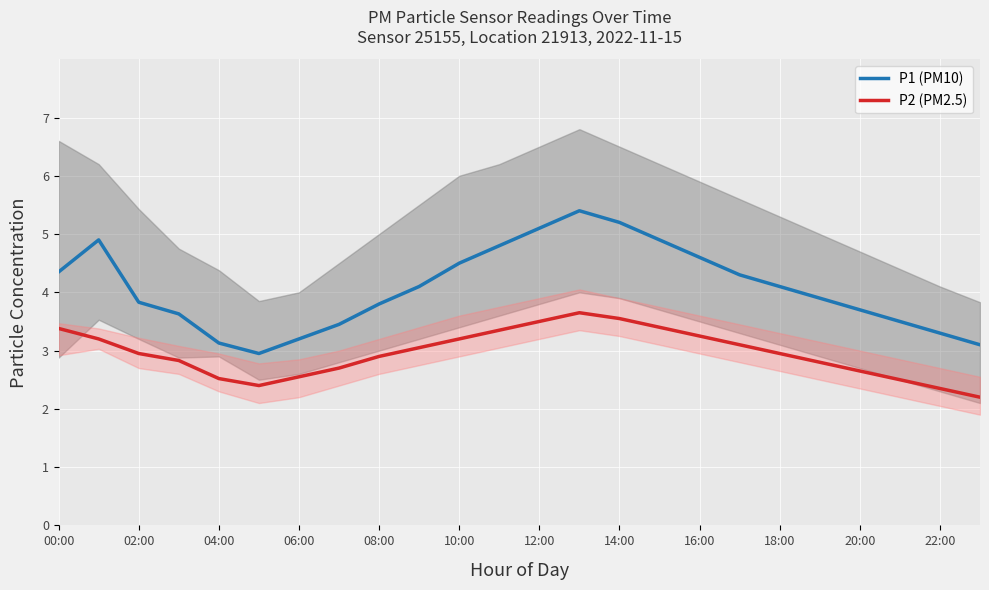

Where does the P1 (PM10) series first go above 4?

00:00